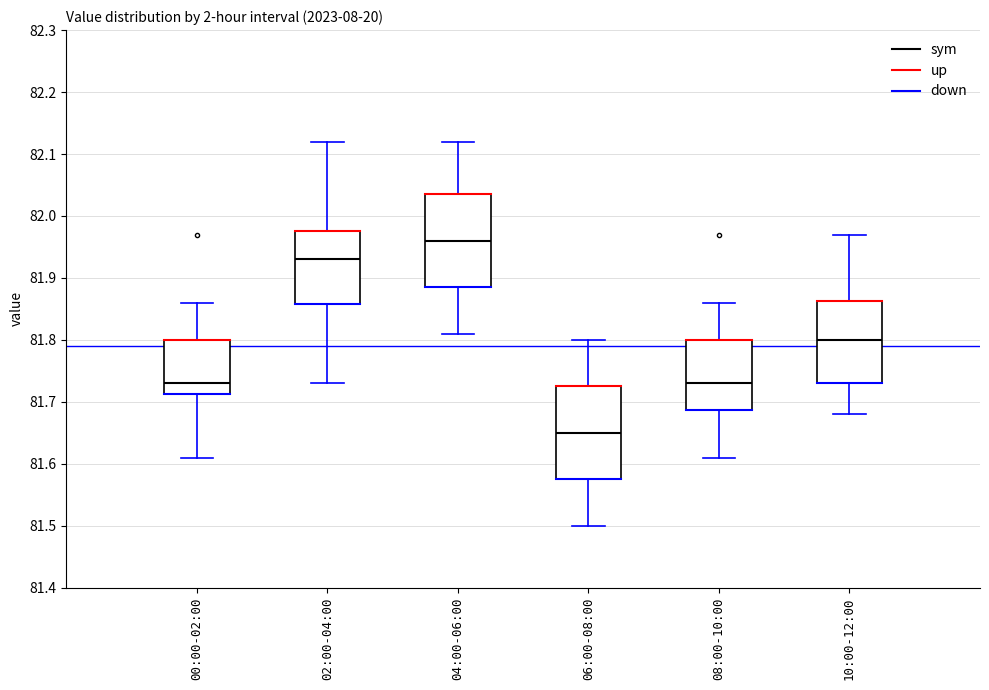

Which box has the lowest median line?

06:00-08:00